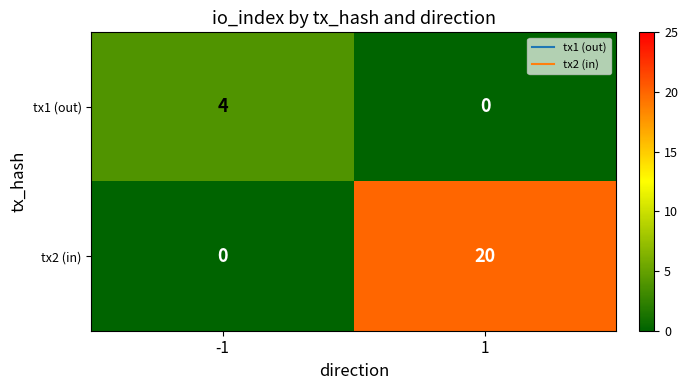

Count the number of data series in this chart.

2